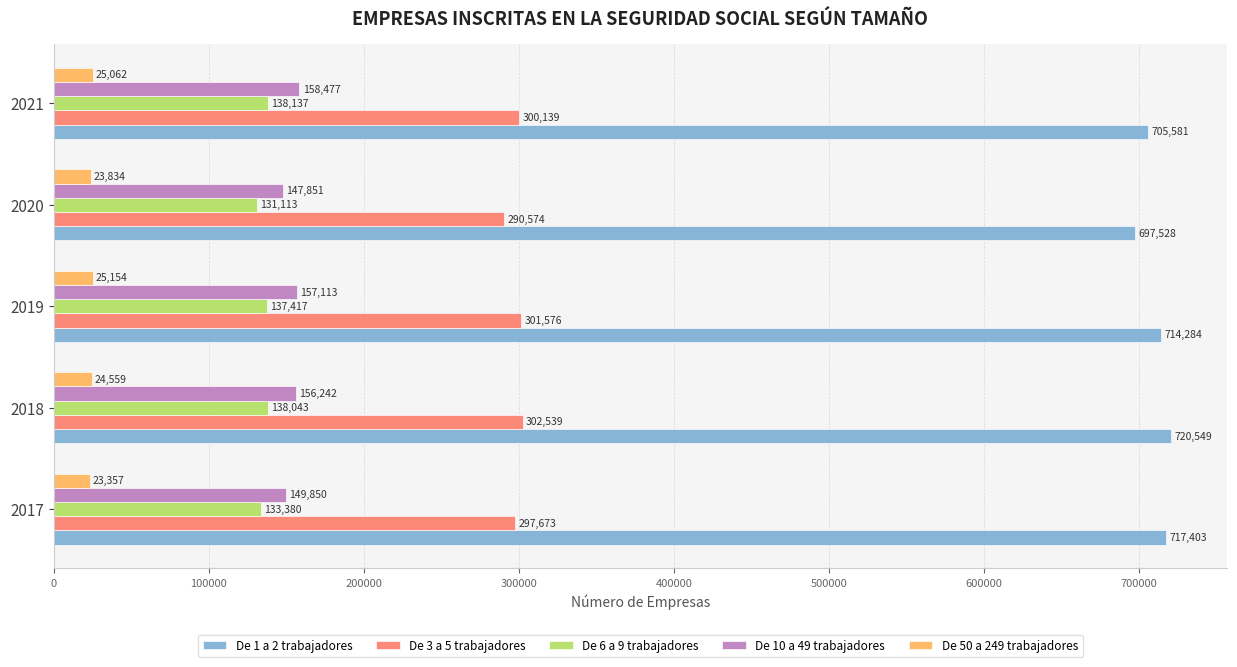

At which label does De 10 a 49 trabajadores reach its peak?

2021